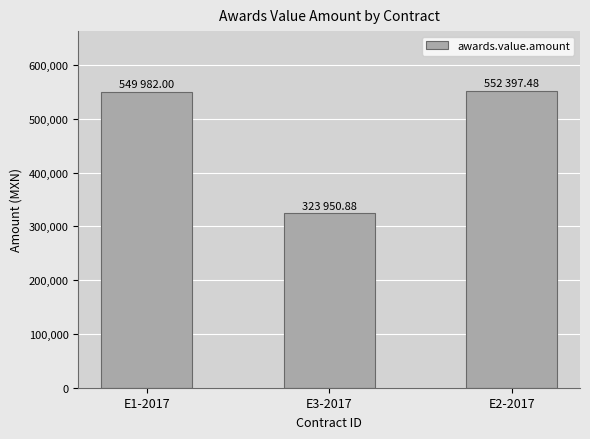

What is the change in value from E1-2017 to E3-2017?

-226031.1